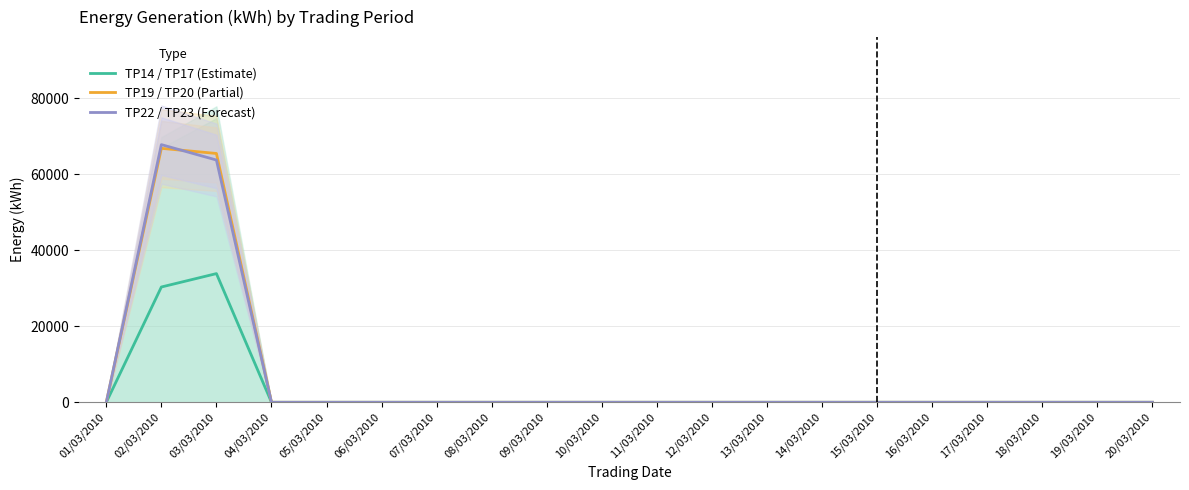

What is the sum of all TP22 / TP23 (Forecast) values?

131500